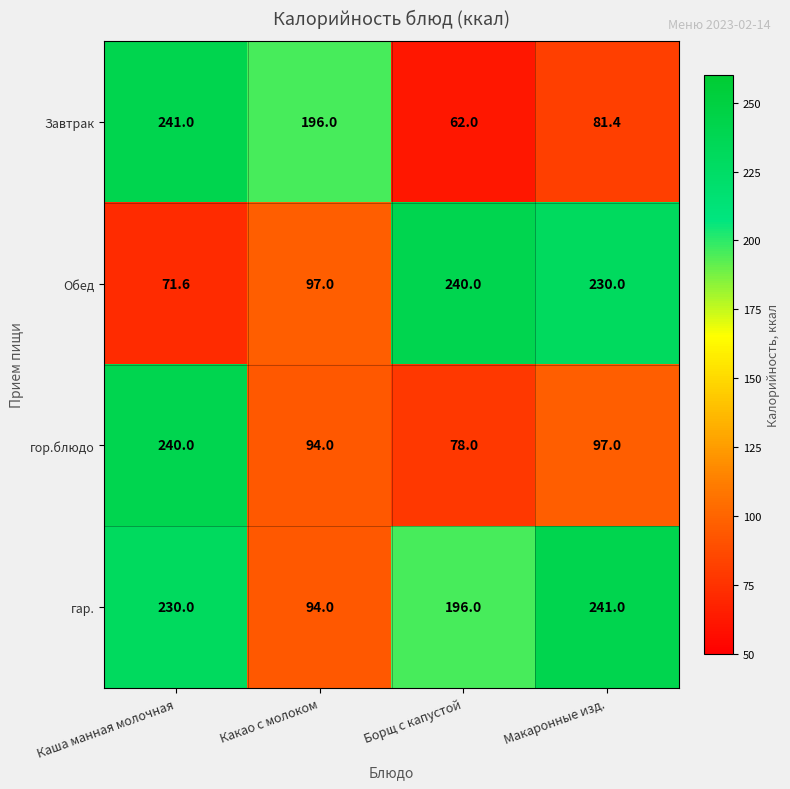

Is it true that гар. equals 325.0 at Борщ с капустой?

False